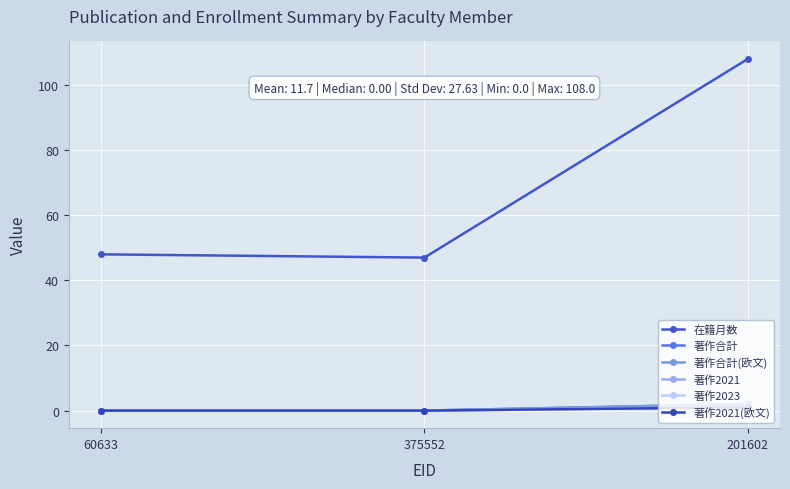

What is the total value across all series at 375552?

47